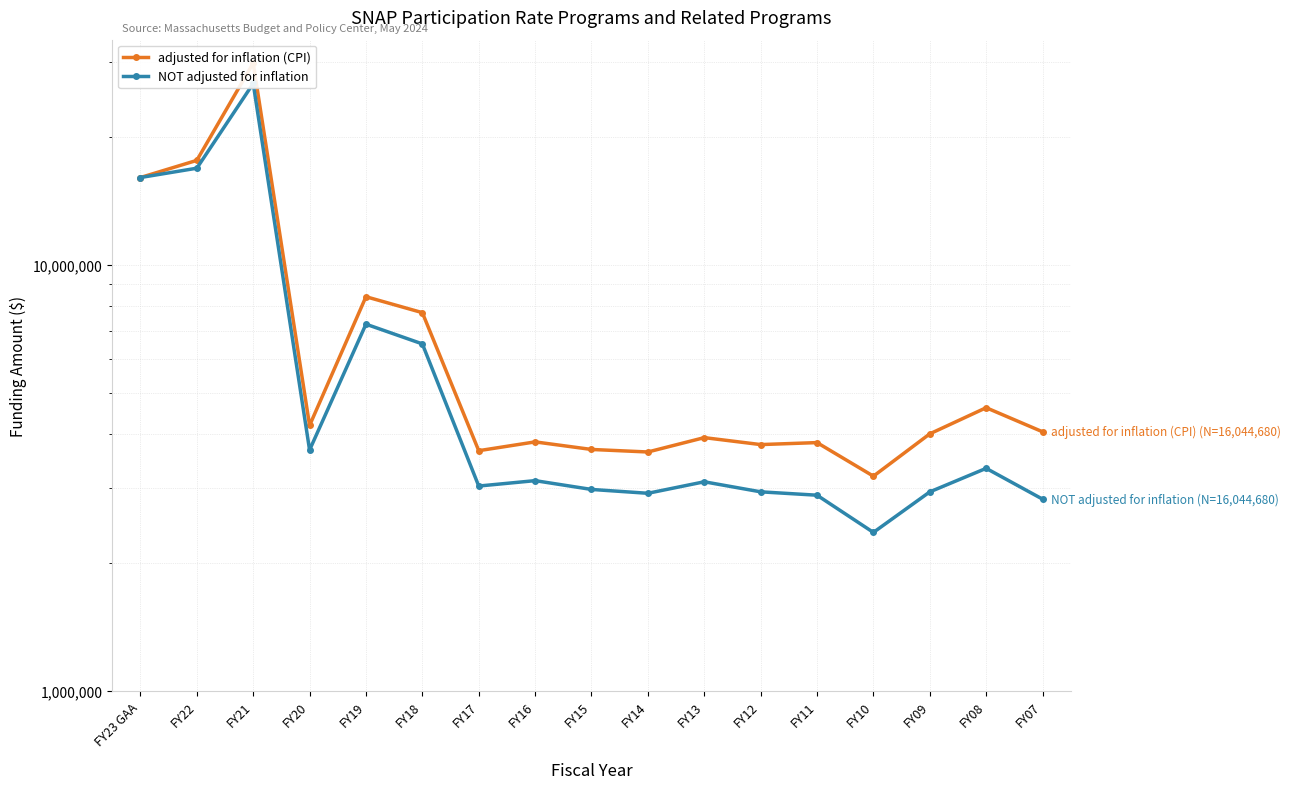

Where is the first local maximum for adjusted for inflation (CPI)?

FY21